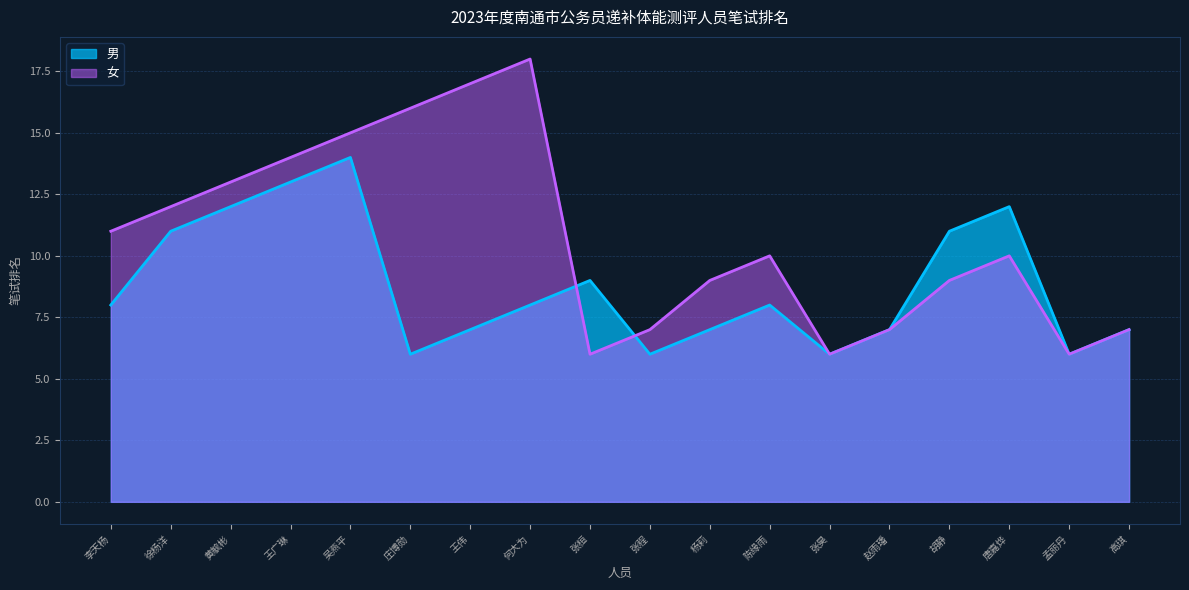

At 王广琳, list the series in order from smallest to largest.

男, 女